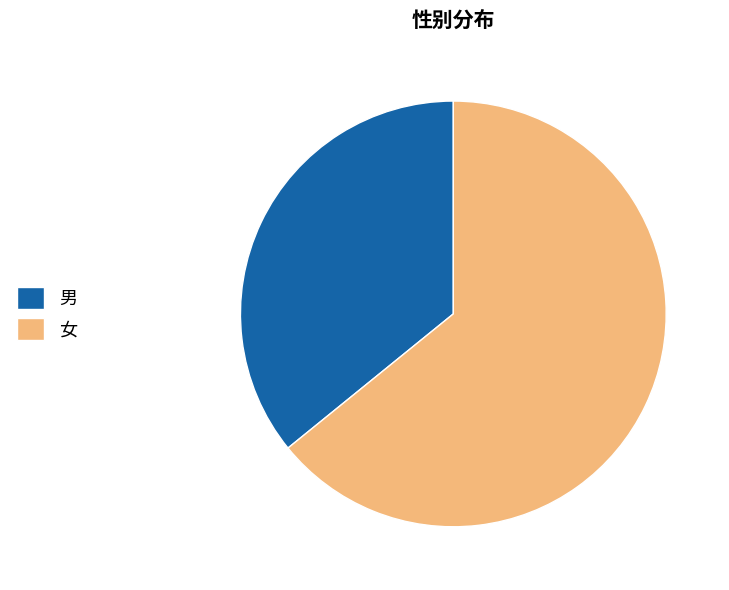

What is the ratio of the value at 女 to the value at 男?

1.8